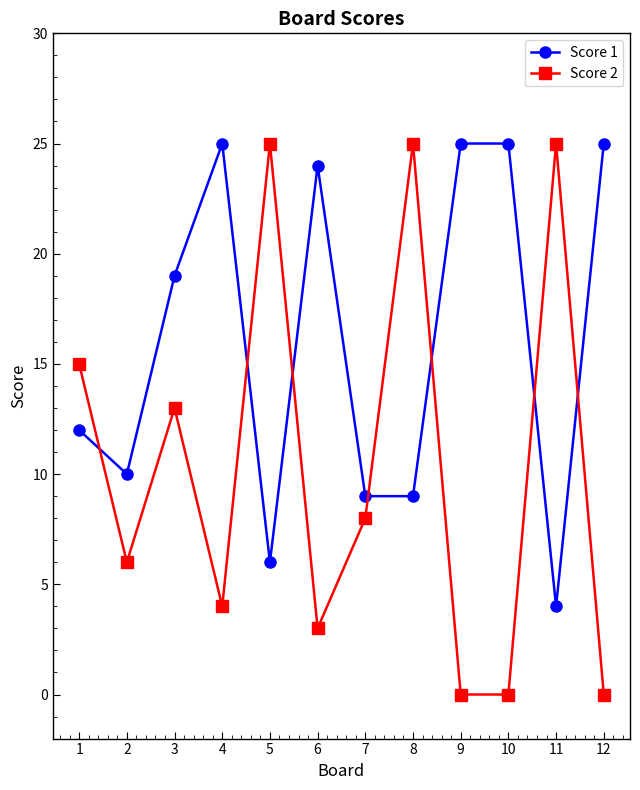

Which series has the largest total across all categories?

Score 1